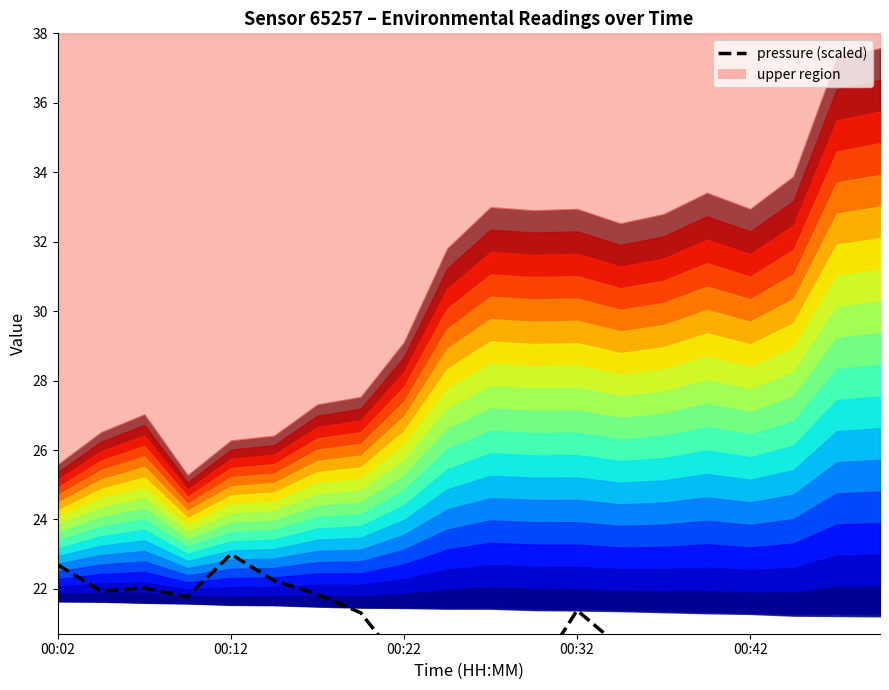

How many lines are shown in the chart?

1